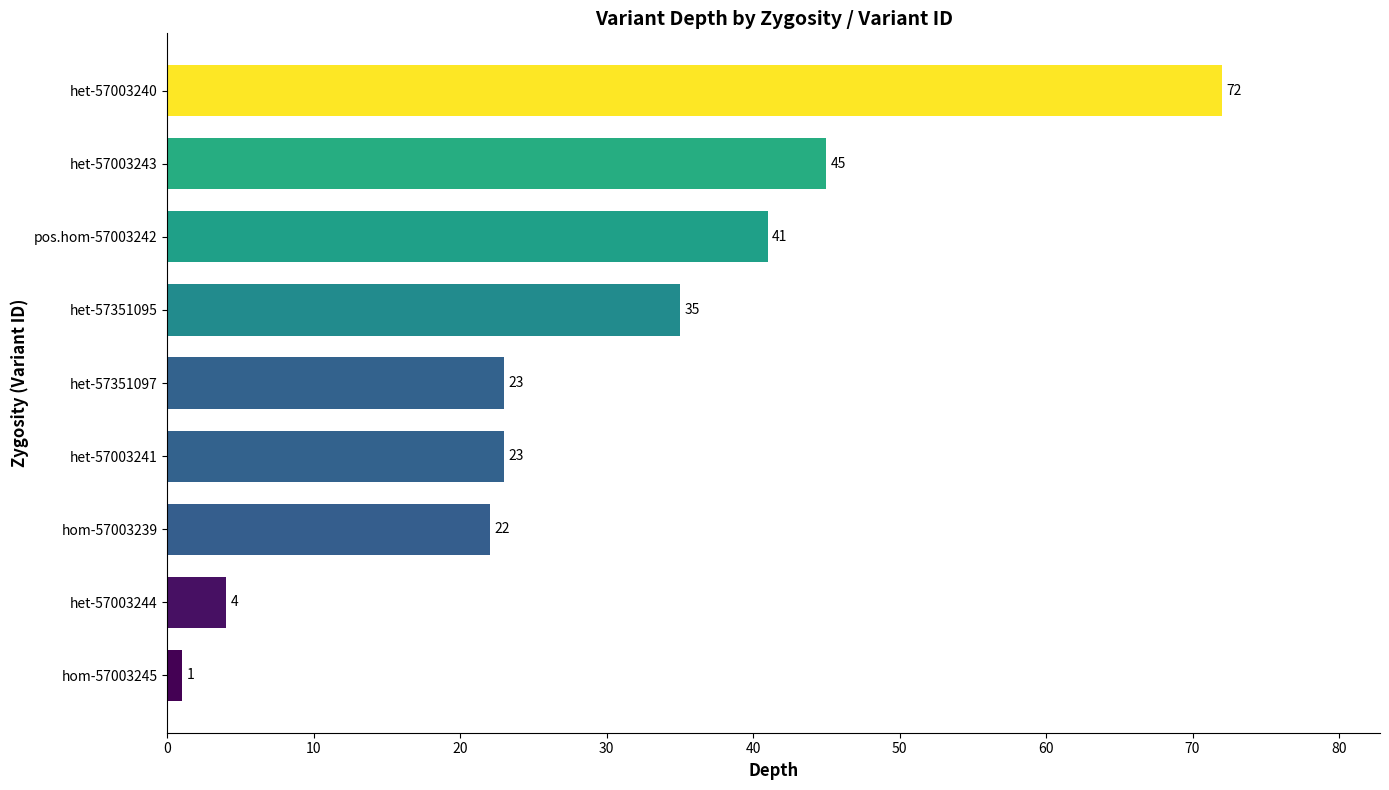

What is the difference between the second highest and minimum values?

44